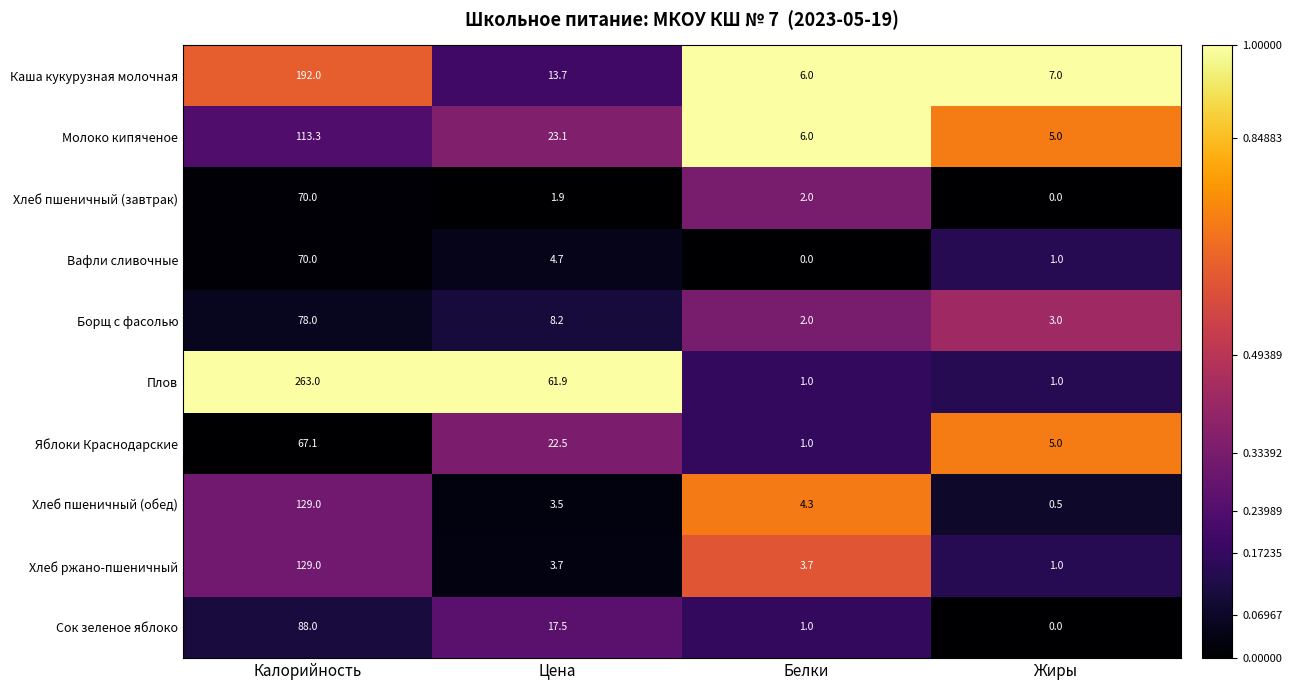

At which category is the sum across all series the highest?

Калорийность